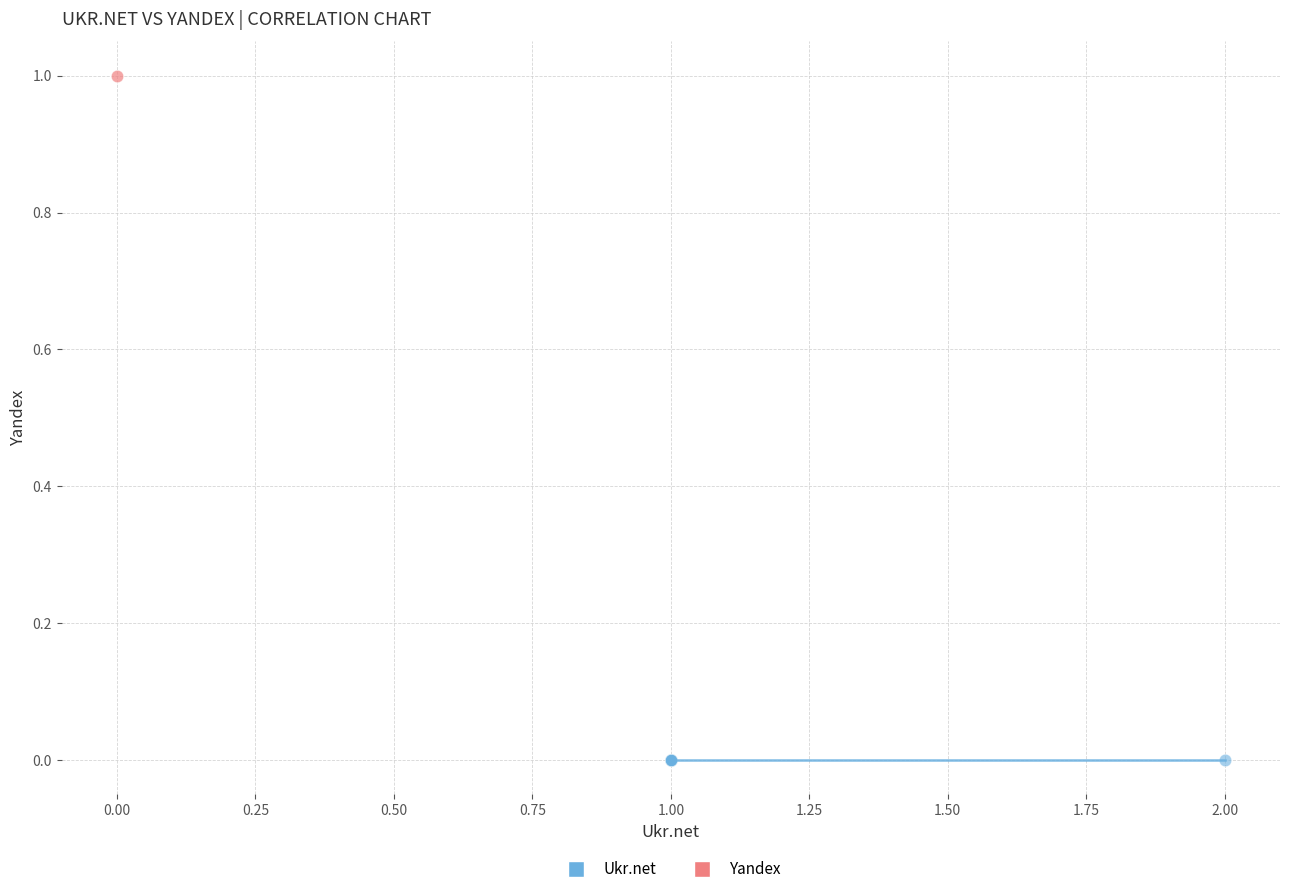

Which series contains the highest Y value?

Yandex